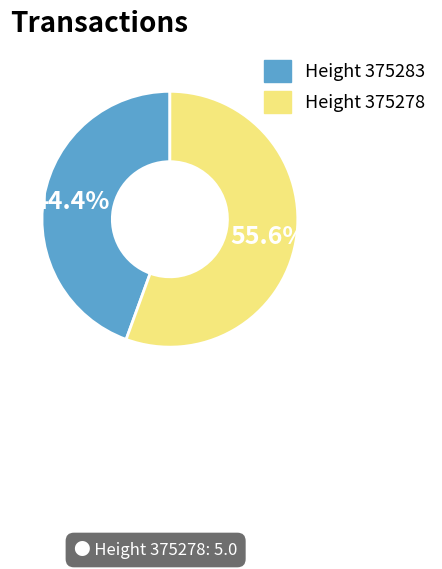

Does any single category account for the majority?

Yes